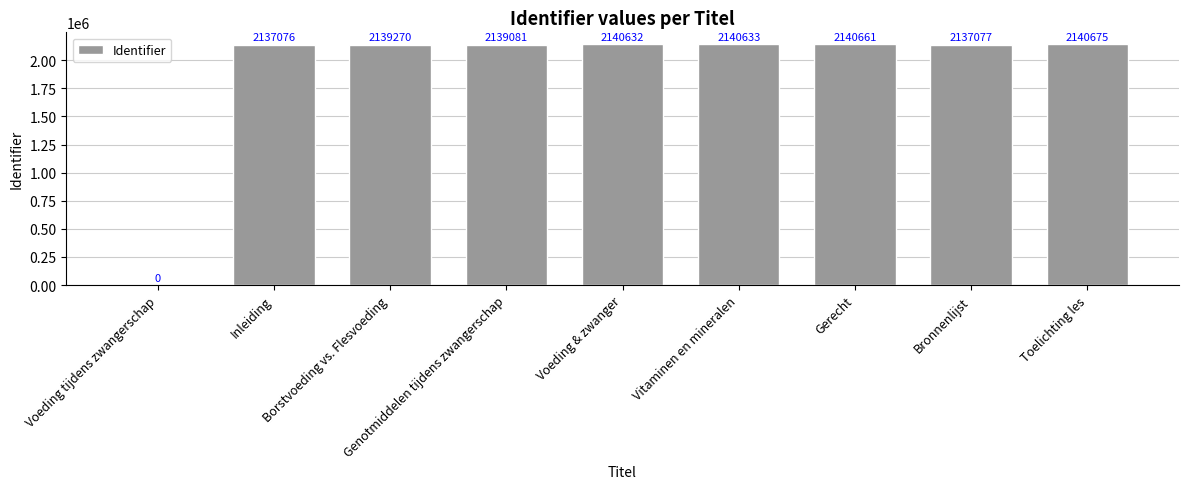

Where is the data nearest to the value 1070337?

Inleiding